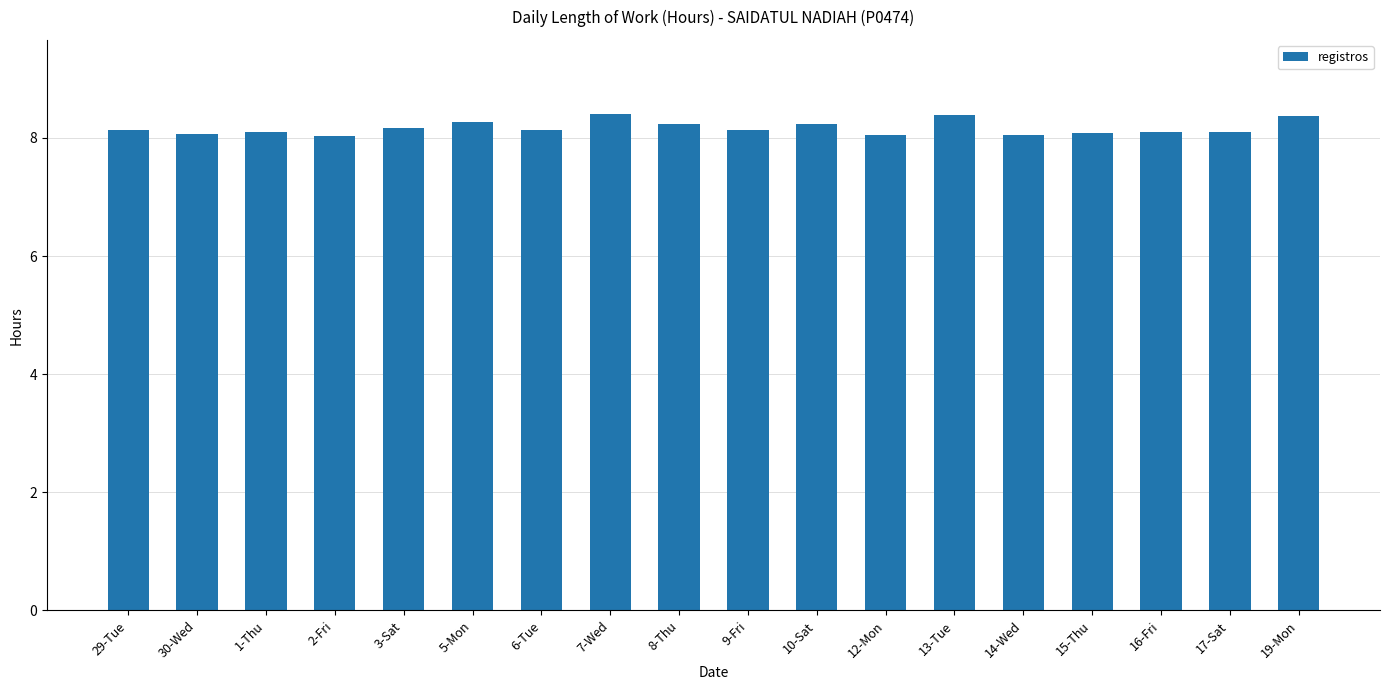

Does the chart contain stacked bars?

No